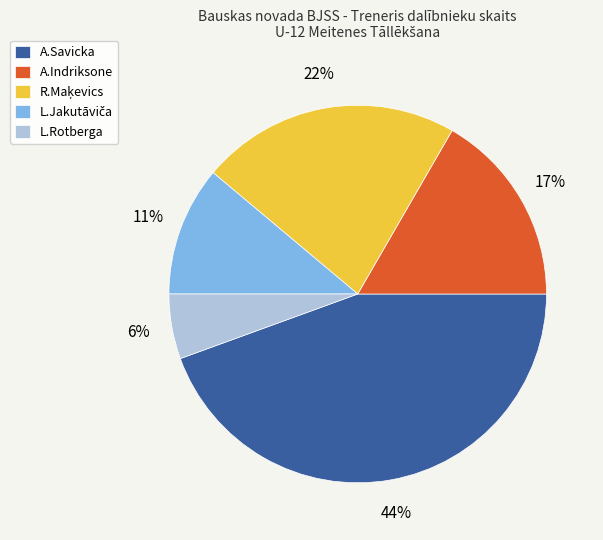

To the nearest percent, what portion does A.Indriksone represent?

17%